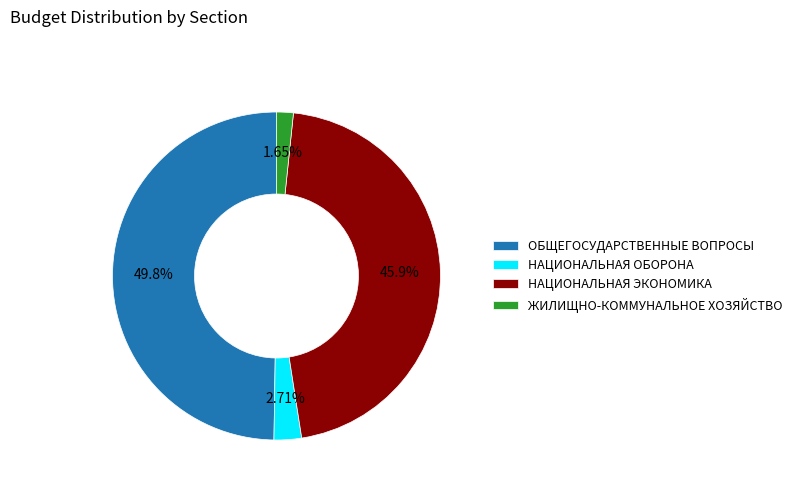

To the nearest percent, what portion does НАЦИОНАЛЬНАЯ ЭКОНОМИКА represent?

46%